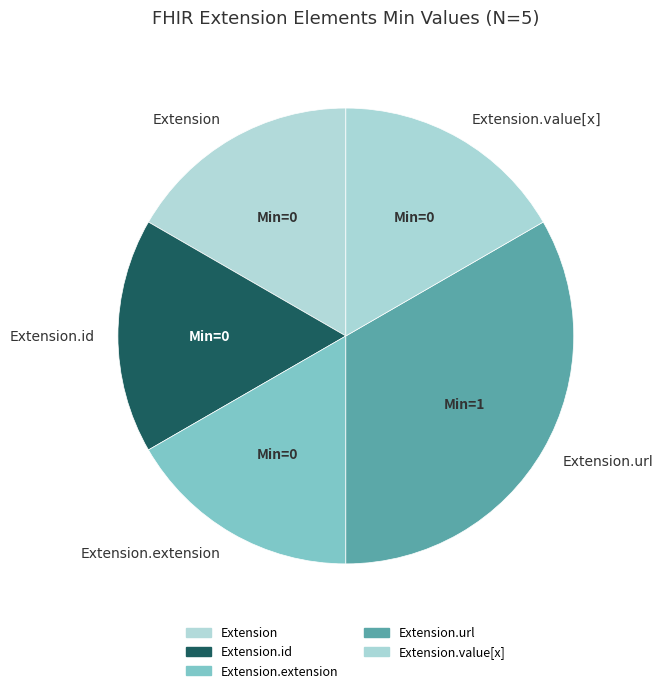

Combined, do Extension.value[x] and Extension account for over 50%?

No